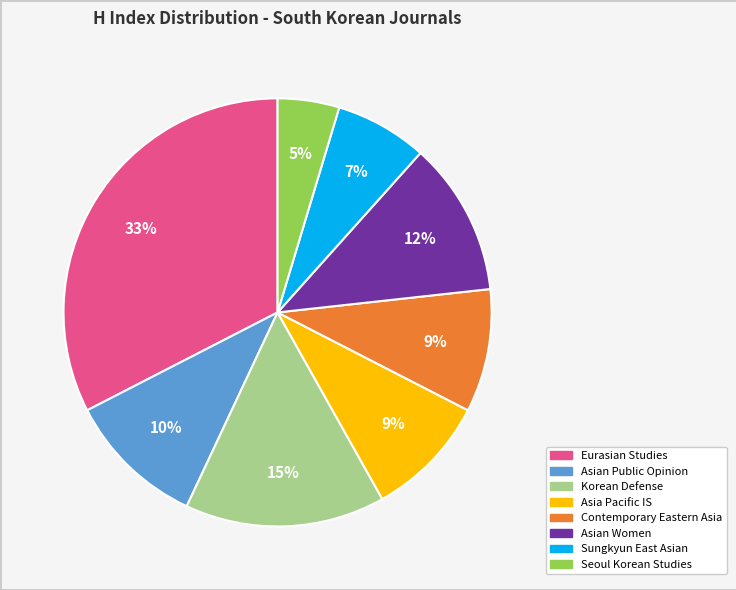

Does any single category account for the majority?

No